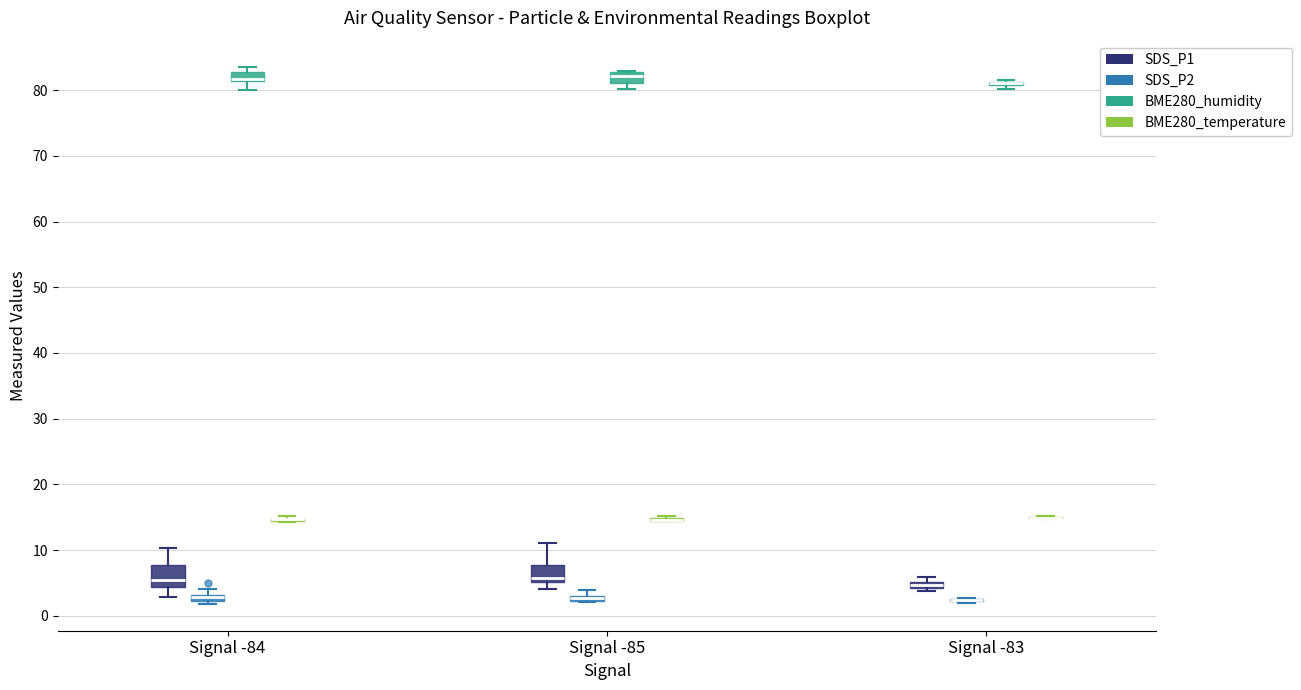

Where is the lower edge of the box for Signal -85 (SDS_P1) on the y-axis? The values are not printed on the chart, so give them approximately, as read against the axis.

5